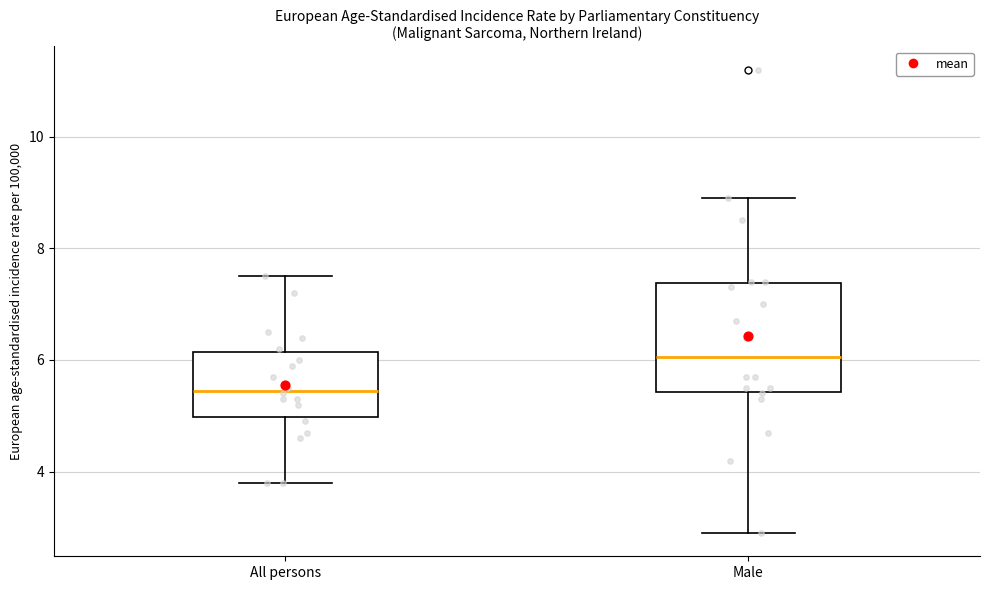

Reading left to right, read every box against the y-axis: the position of its median line, the range the box covers, and the ends of its whiskers. The values are not printed on the chart, so give them approximately, as read against the axis.

All persons: median 5.4, box 5.0 to 6.2, whiskers 3.8 to 7.6
Male: median 6.0, box 5.4 to 7.4, whiskers 3.0 to 9.0